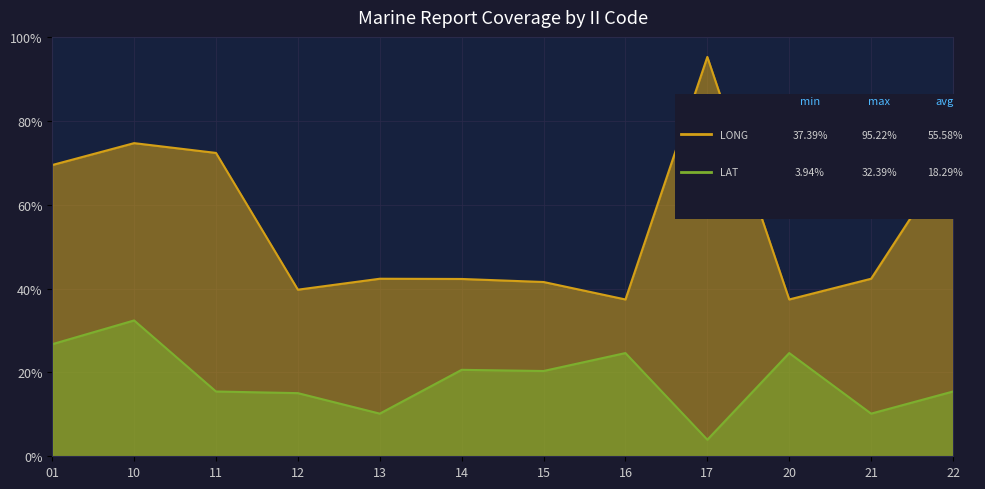

What are all the series names shown in the legend?

LAT, LONG